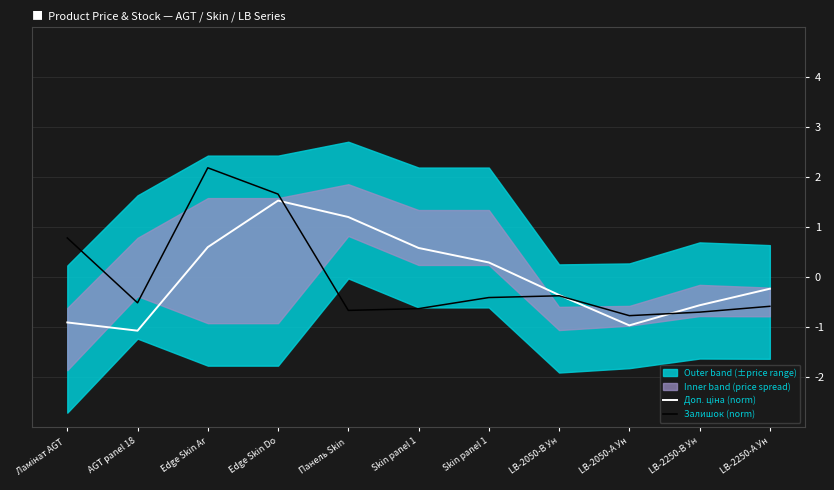

What value does the Доп. ціна (norm) series have at LB-2250-В Ун?

-0.6